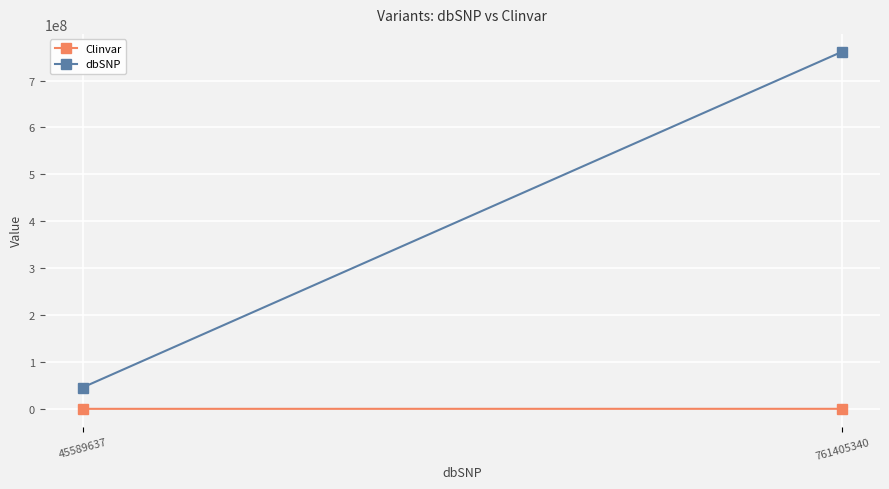

Rank the series by their average value, from highest to lowest.

dbSNP, Clinvar